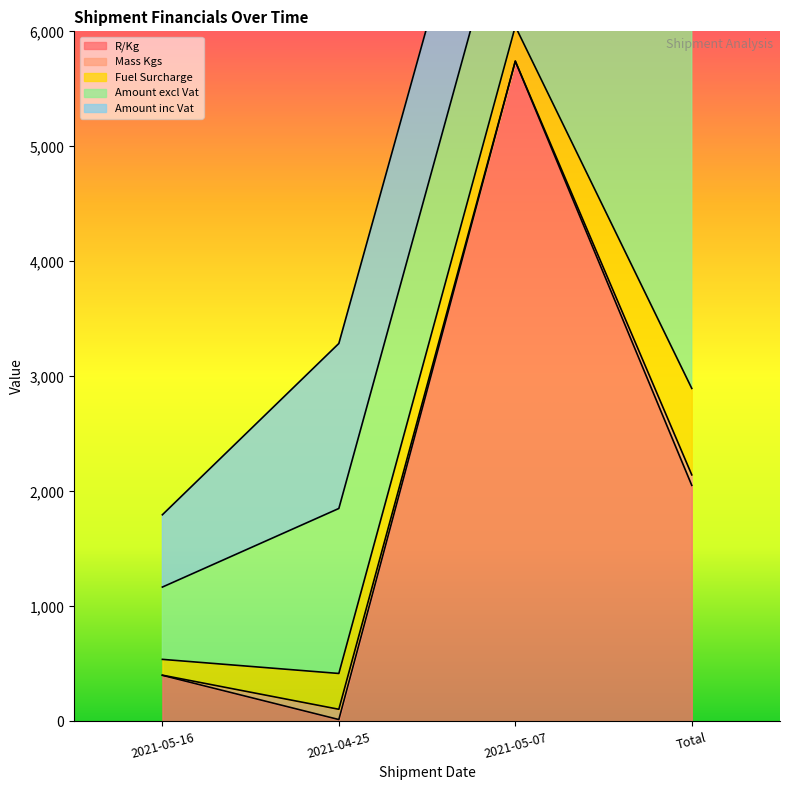

How many values in the R/Kg series are below 2052?

2